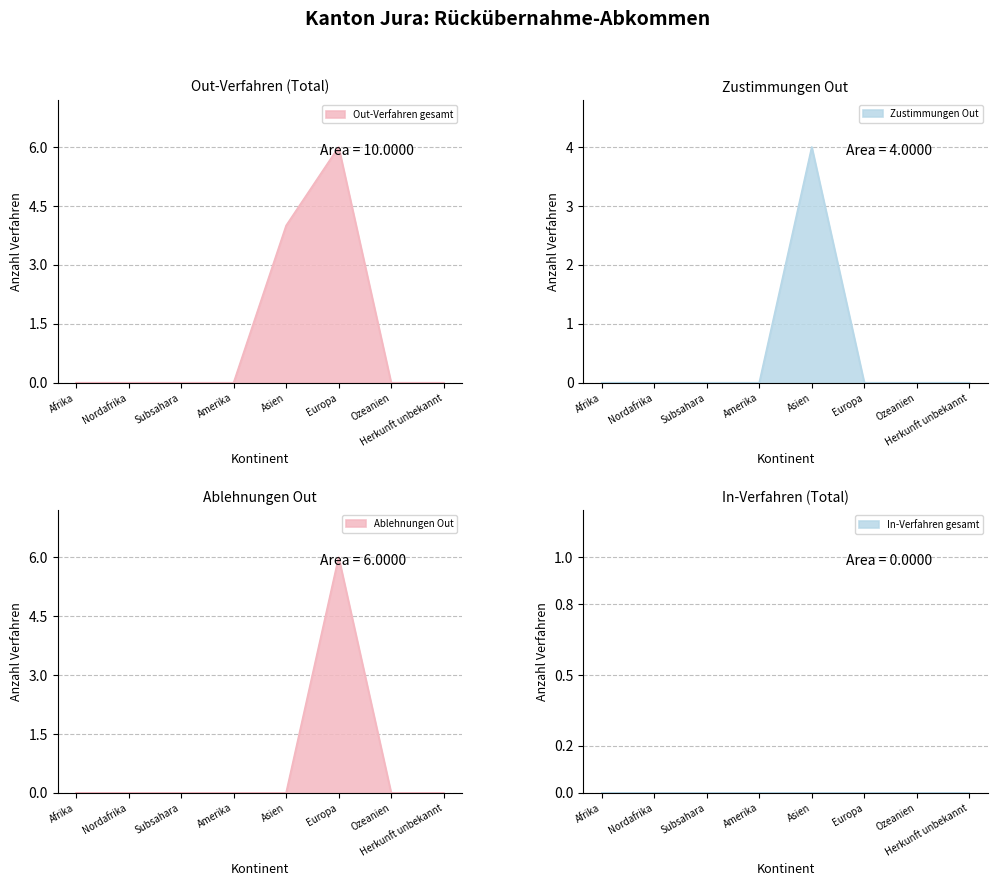

Reading left to right, transcribe all the data shown in this chart.

Out-Verfahren: Afrika=0	Nordafrika=0	Subsahara=0	Amerika=0	Asien=4	Europa=6	Ozeanien=0	Herkunft unbekannt=0
Zustimmungen_Out: Afrika=0	Nordafrika=0	Subsahara=0	Amerika=0	Asien=4	Europa=0	Ozeanien=0	Herkunft unbekannt=0
Ablehnungen_Out: Afrika=0	Nordafrika=0	Subsahara=0	Amerika=0	Asien=0	Europa=6	Ozeanien=0	Herkunft unbekannt=0